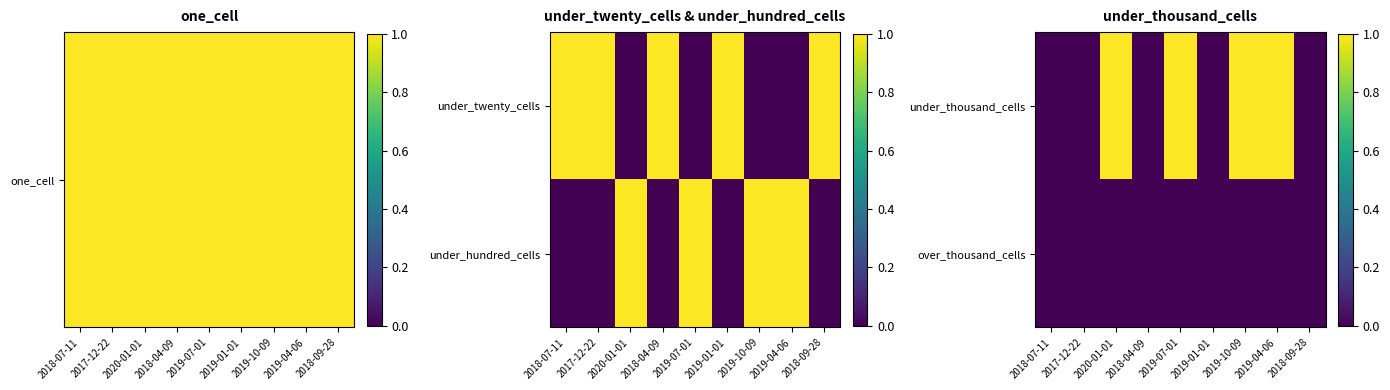

True or false: over_thousand_cells has a value of 0 at 2017-12-22.

True